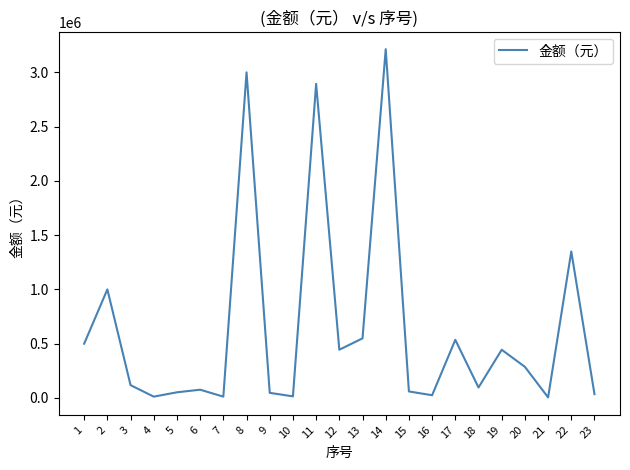

Is it true that the value at 20 is 500436?

False